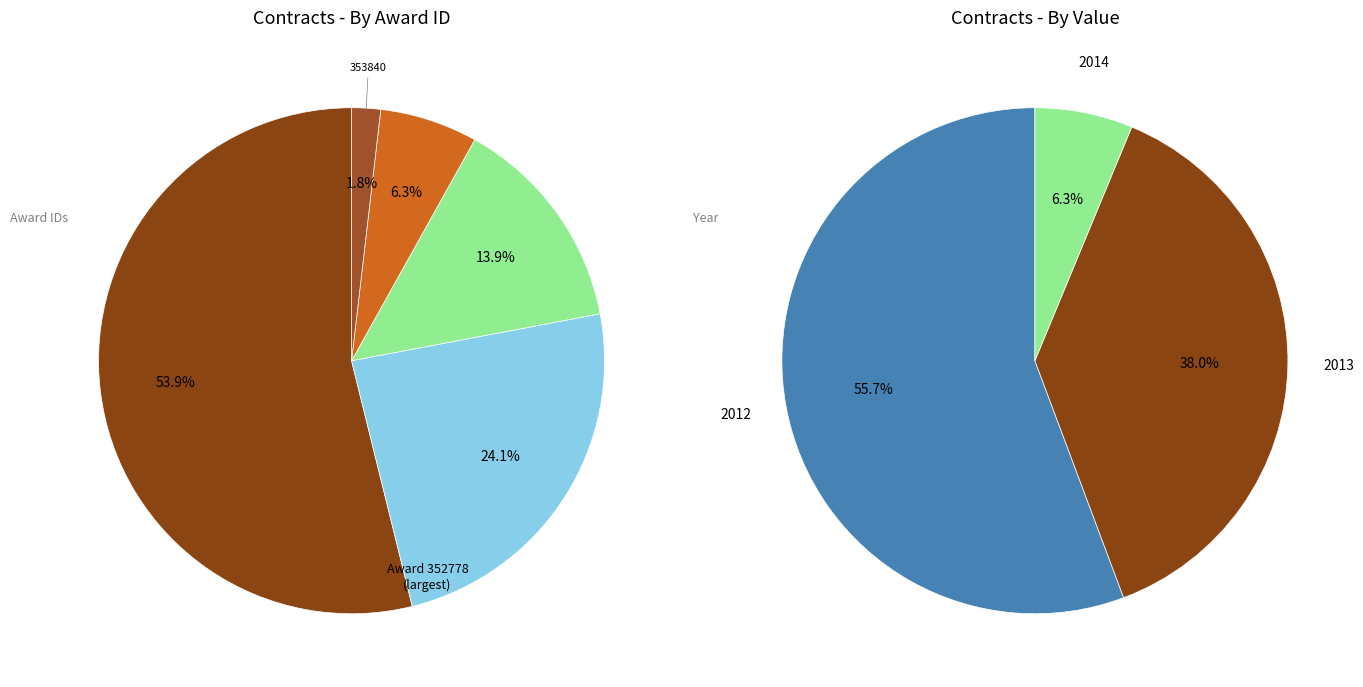

How many segments does this pie chart have?

5